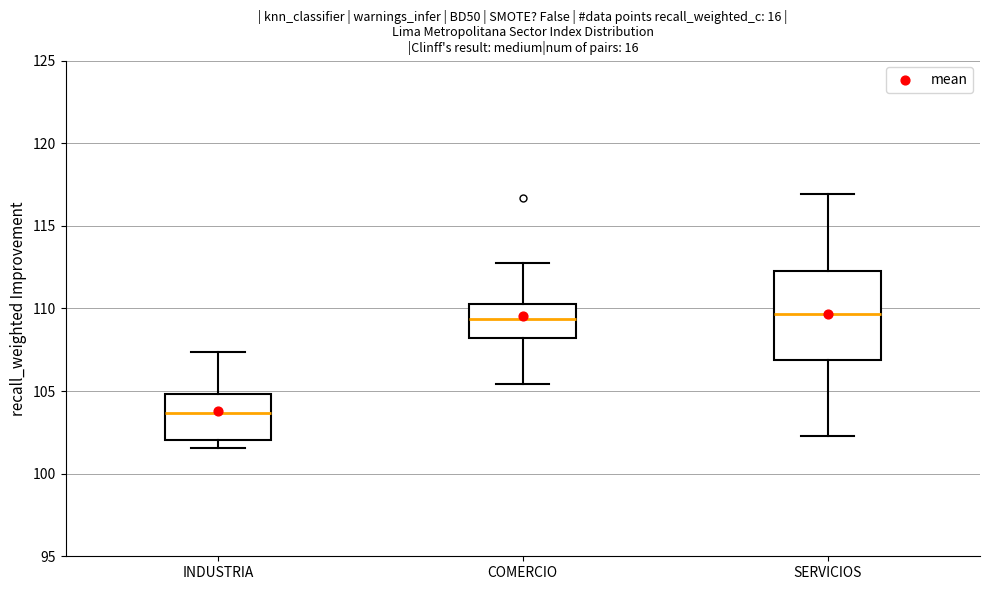

Reading left to right, transcribe this box plot: for each box, give where its median line is, the range the box spans, and where its two whiskers end, as read against the y-axis. The values are not printed on the chart, so give them approximately, as read against the axis.

INDUSTRIA: median 103.5, box 102.0 to 105.0, whiskers 101.5 to 107.5
COMERCIO: median 109.5, box 108.0 to 110.5, whiskers 105.5 to 112.5
SERVICIOS: median 109.5, box 107.0 to 112.5, whiskers 102.5 to 117.0